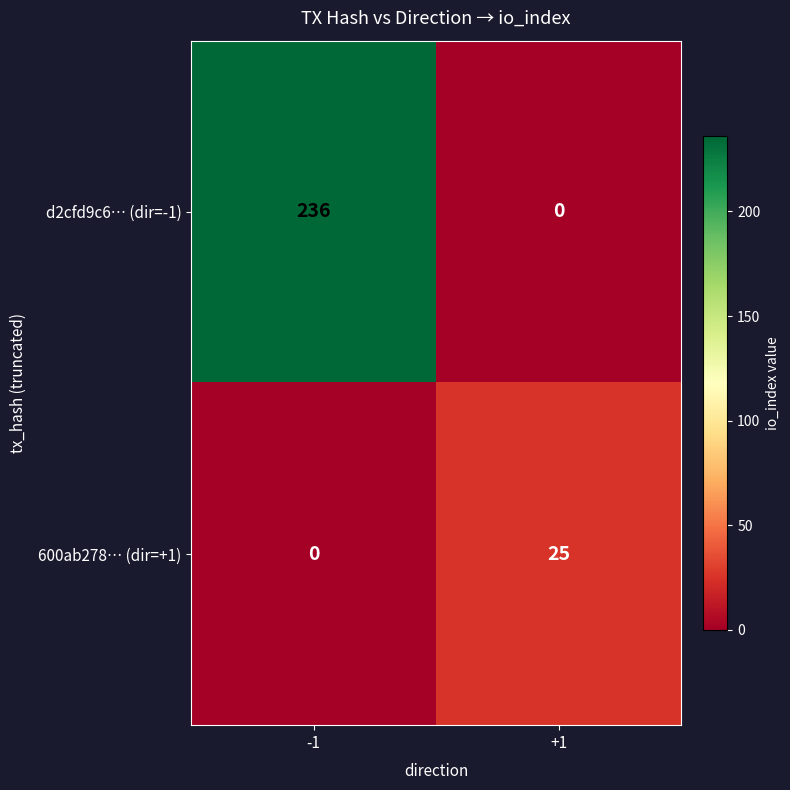

What is the sum of all d2cfd9c6… (dir=-1) values?

236